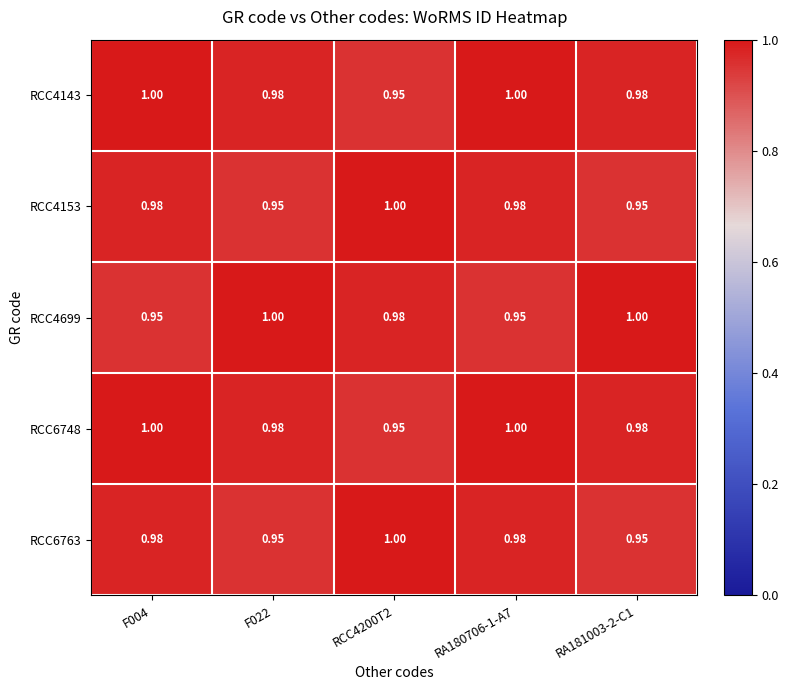

Between RCC4200T2 and F004, which is larger?

F004